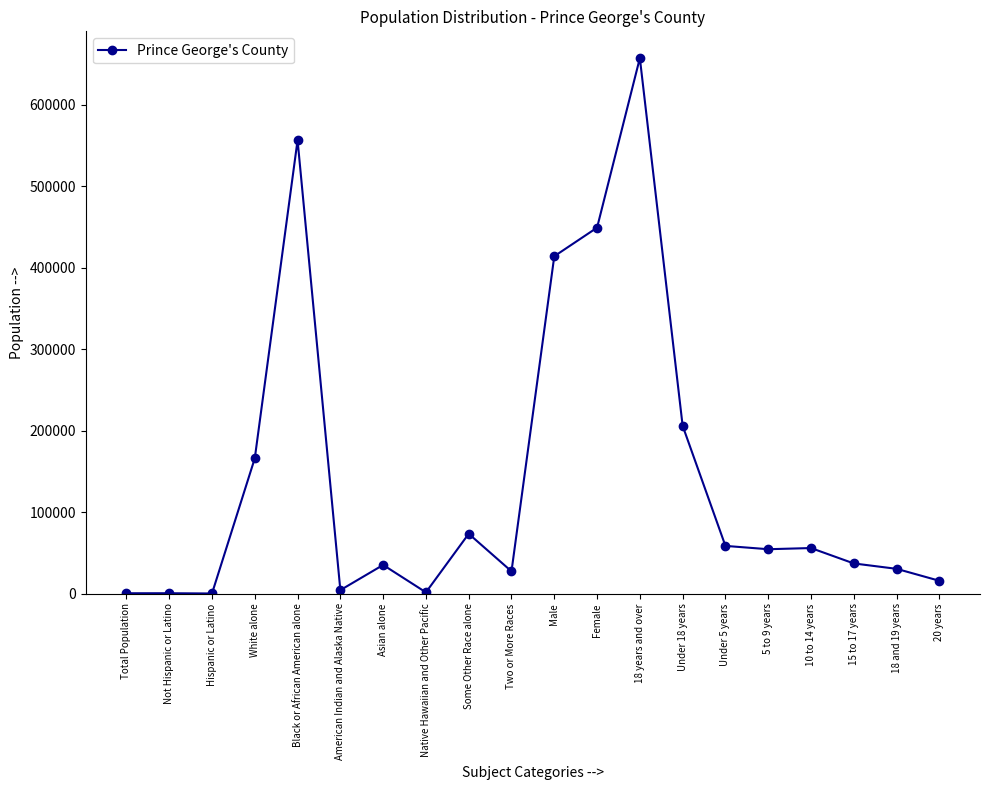

What is the ratio of the value at Two or More Races to the value at Male?

0.1